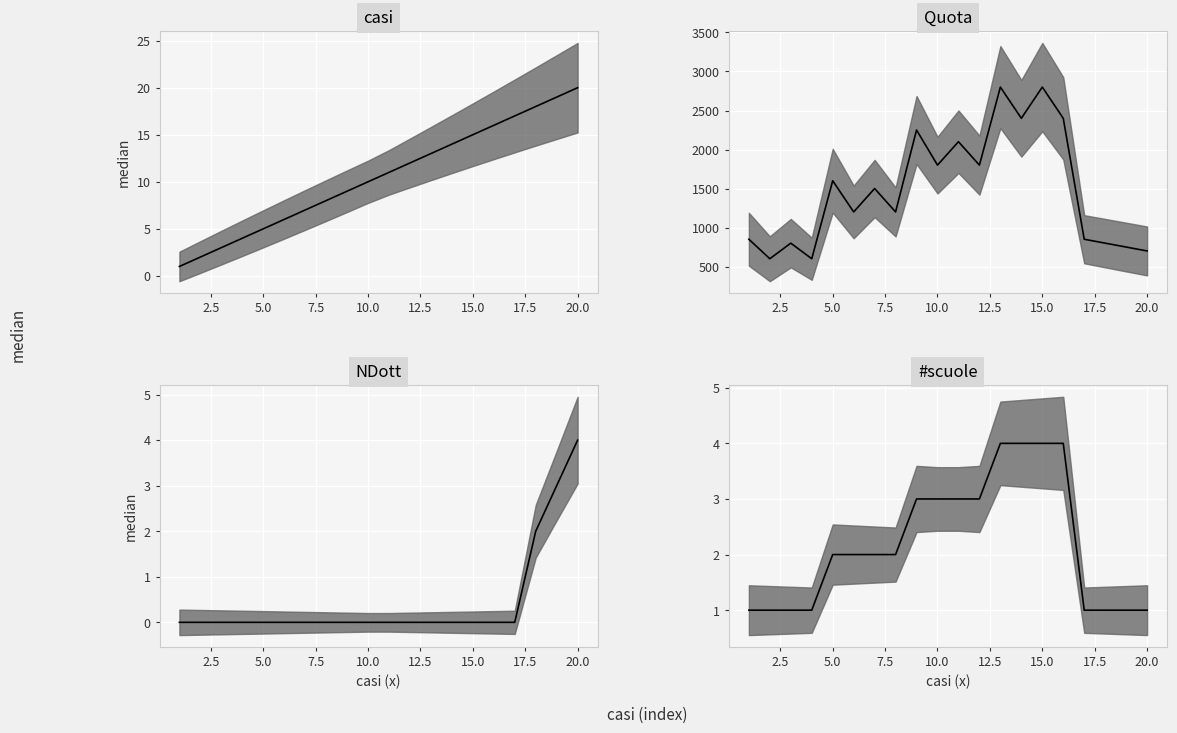

What is the label of the 3rd point from the right?

17